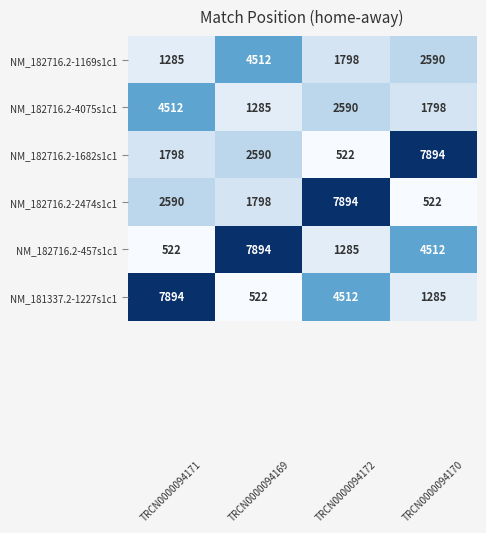

Reading left to right, list all the values displayed in this chart.

NM_182716.2-1169s1c1: 1285	4512	1798	2590
NM_182716.2-4075s1c1: 4512	1285	2590	1798
NM_182716.2-1682s1c1: 1798	2590	522	7894
NM_182716.2-2474s1c1: 2590	1798	7894	522
NM_182716.2-457s1c1: 522	7894	1285	4512
NM_181337.2-1227s1c1: 7894	522	4512	1285